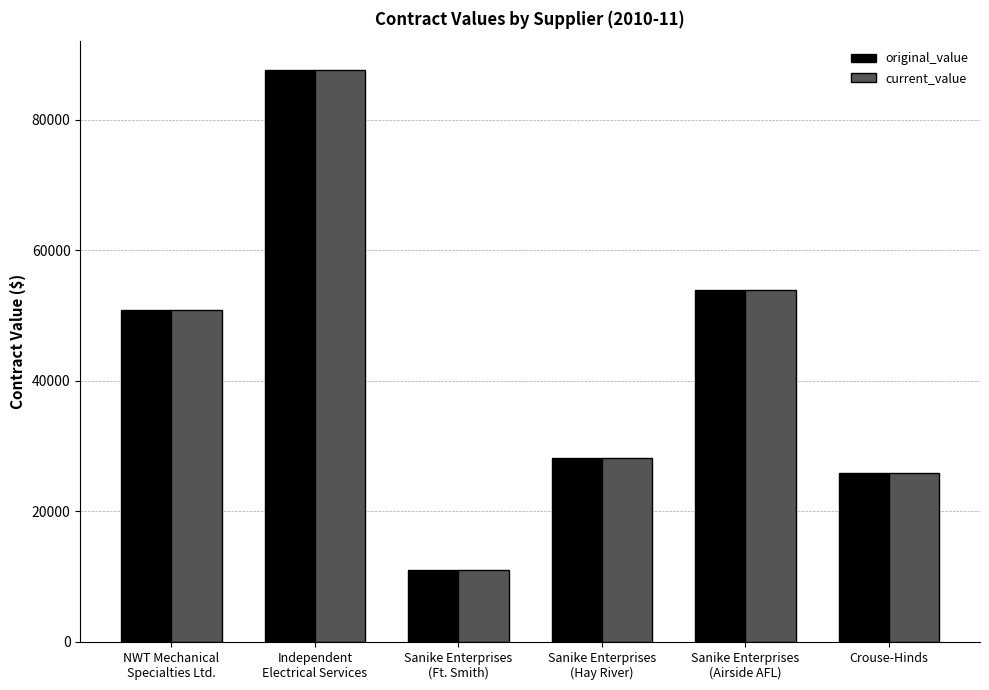

True or false: current_value has a value of 15182.1 at Crouse-Hinds.

False